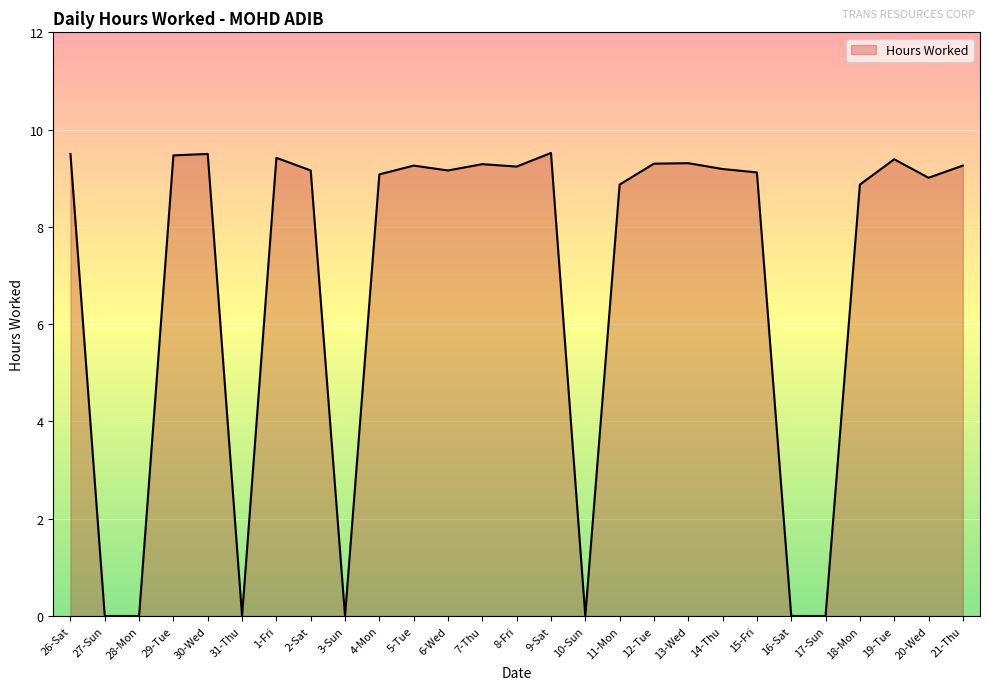

Between 10-Sun and 8-Fri, which is larger?

8-Fri